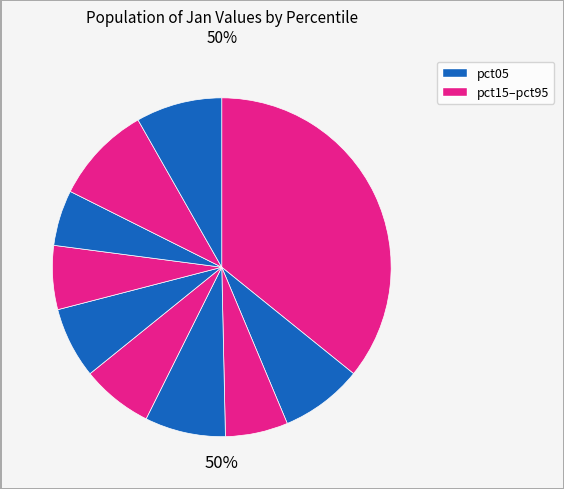

To the nearest percent, what is the average slice percentage?

10%